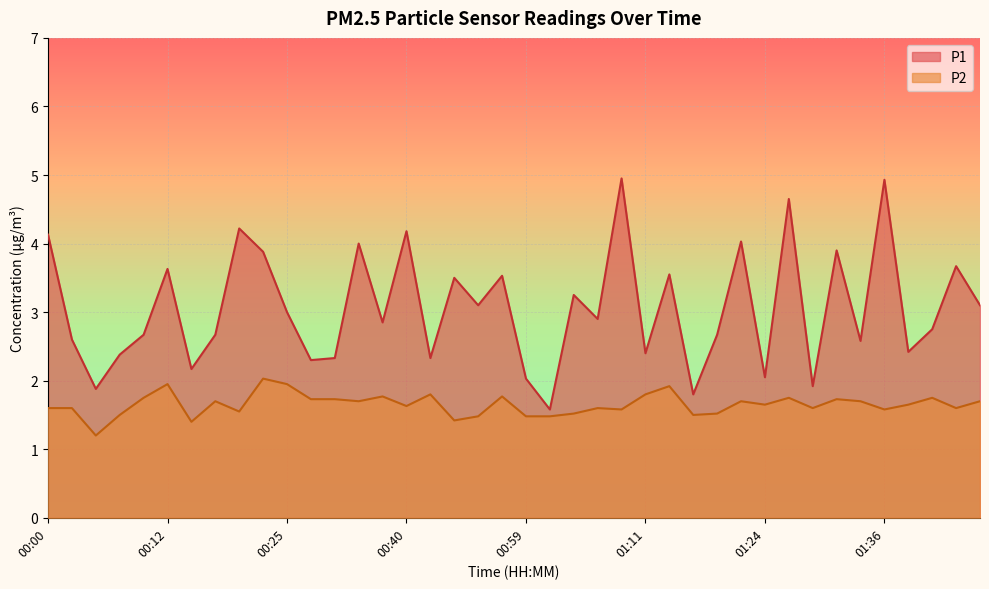

What is the average value of the P1 series?

3.1